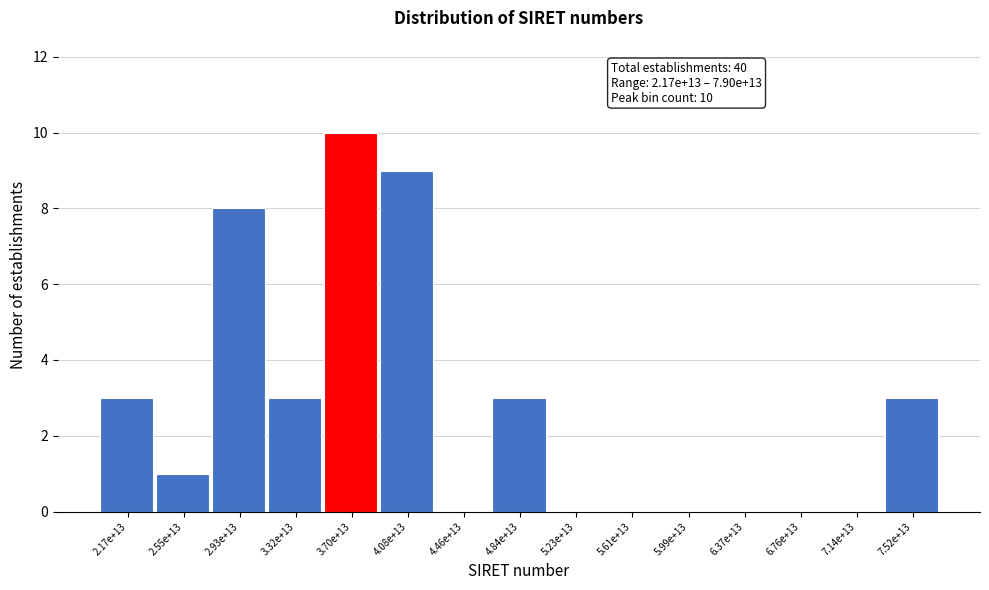

Reading right to left, extract all data points from this chart.

7.52e+13=3	7.14e+13=0	6.76e+13=0	6.37e+13=0	5.99e+13=0	5.61e+13=0	5.23e+13=0	4.84e+13=3	4.46e+13=0	4.08e+13=9	3.70e+13=10	3.32e+13=3	2.93e+13=8	2.55e+13=1	2.17e+13=3